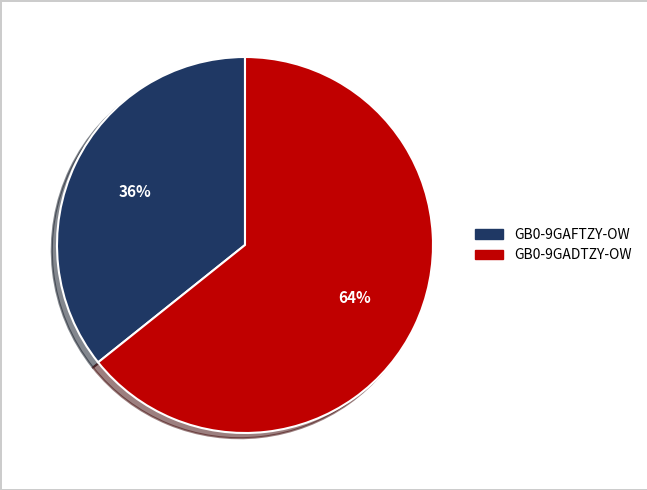

What is the smallest slice in the pie chart?

GB0-9GAFTZY-OW